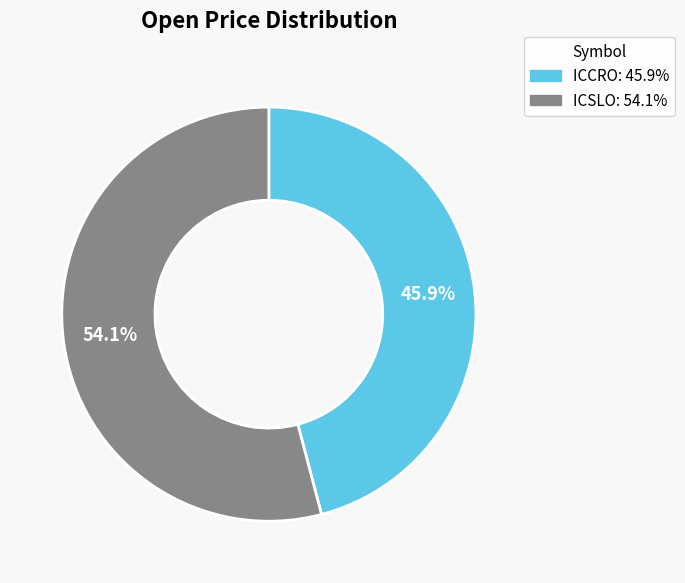

What percentage do ICSLO and ICCRO together represent?

100.0%